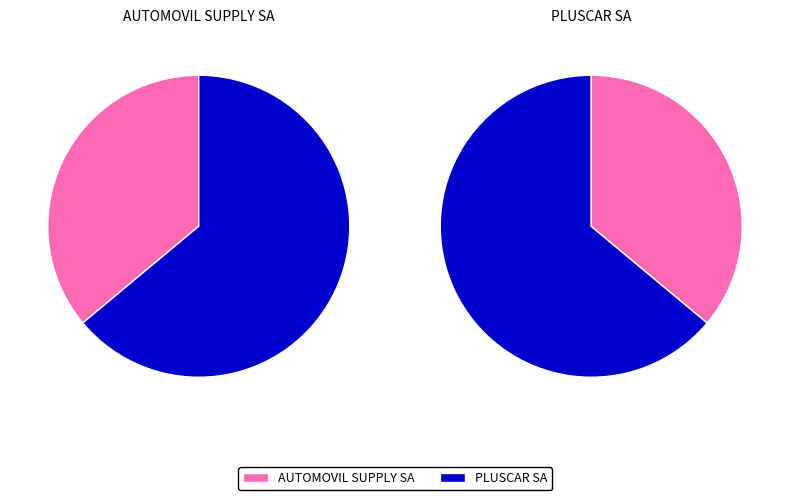

How many slices are in this pie chart?

2